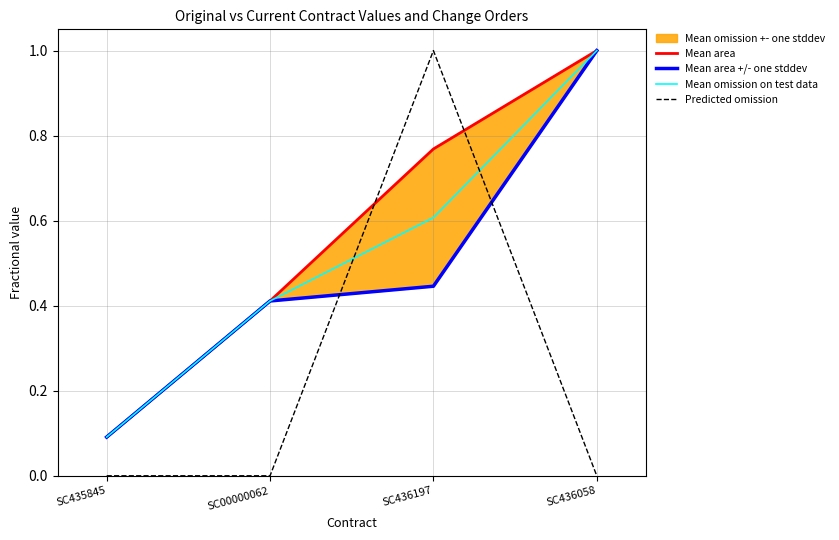

Which category has the highest value in the Mean omission on test data series?

SC436058